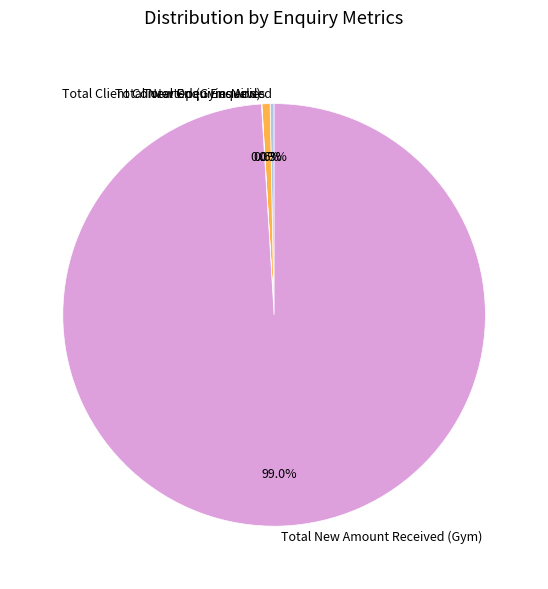

Which has a higher value, Total New Amount Received (Gym) or Total Open Enquiries?

Total New Amount Received (Gym)